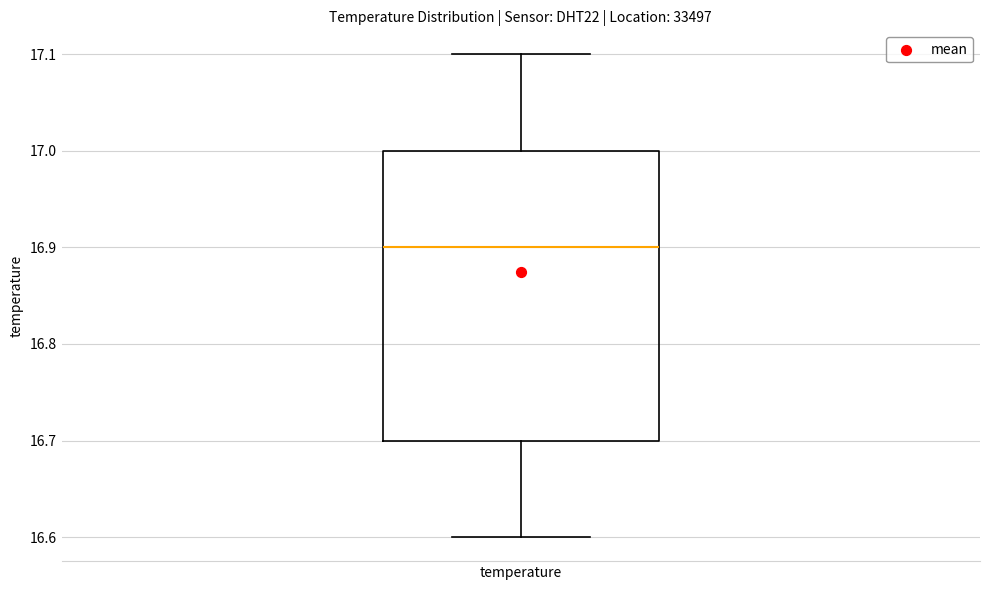

Read this box plot against the y-axis: the position of the median line, the range covered by the box, and the ends of both whiskers. The values are not printed on the chart, so give them approximately, as read against the axis.

median 16.9, box 16.7 to 17.0, whiskers 16.6 to 17.1